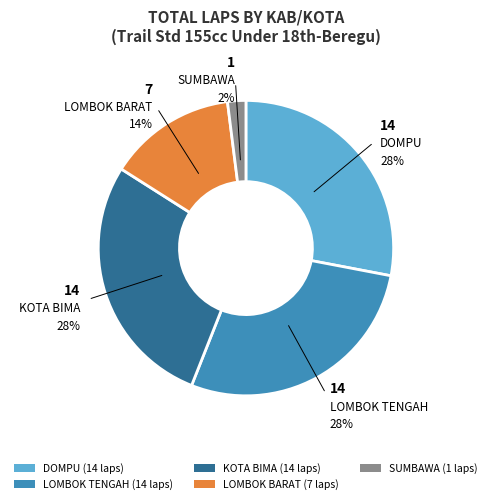

Combined, do LOMBOK BARAT (7 laps) and SUMBAWA (1 laps) account for over 50%?

No